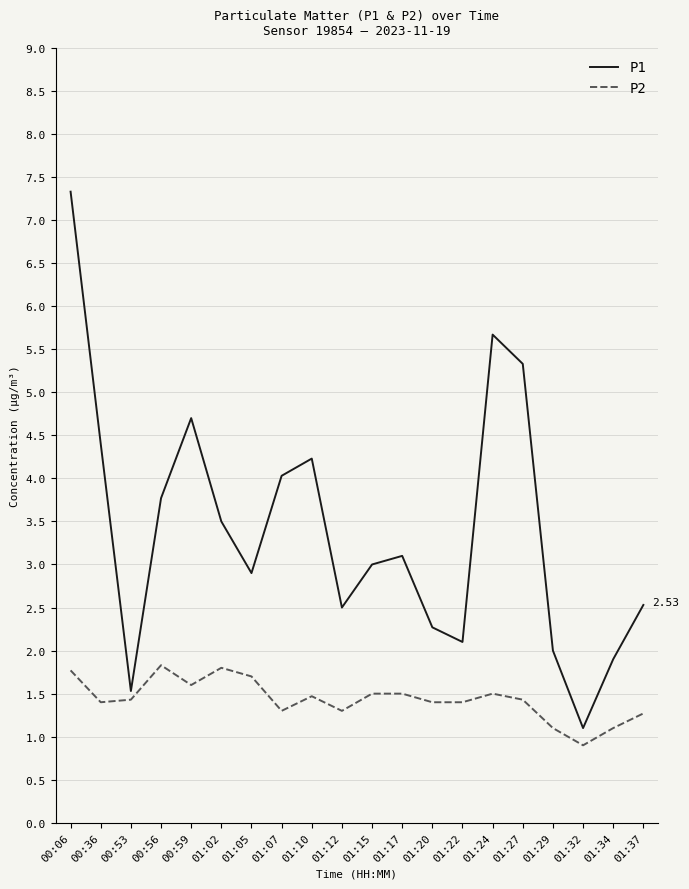

What is the difference between the highest and lowest values at 00:59?

3.1